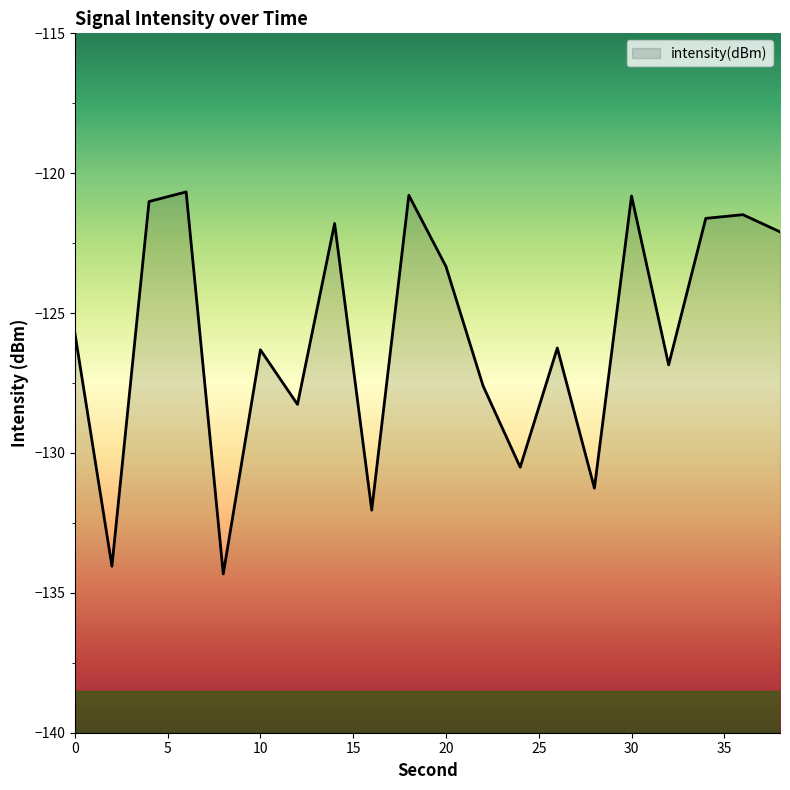

Between 24 and 16, which is larger?

24